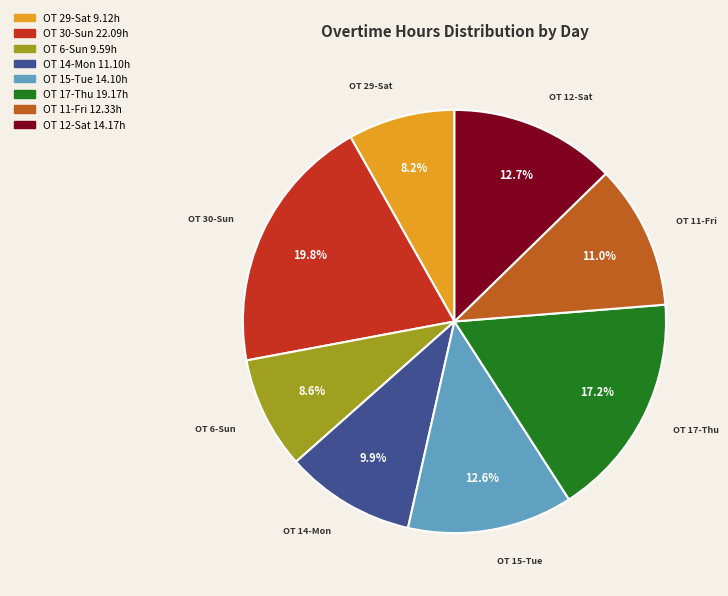

Is there any slice that represents more than half of the pie?

No